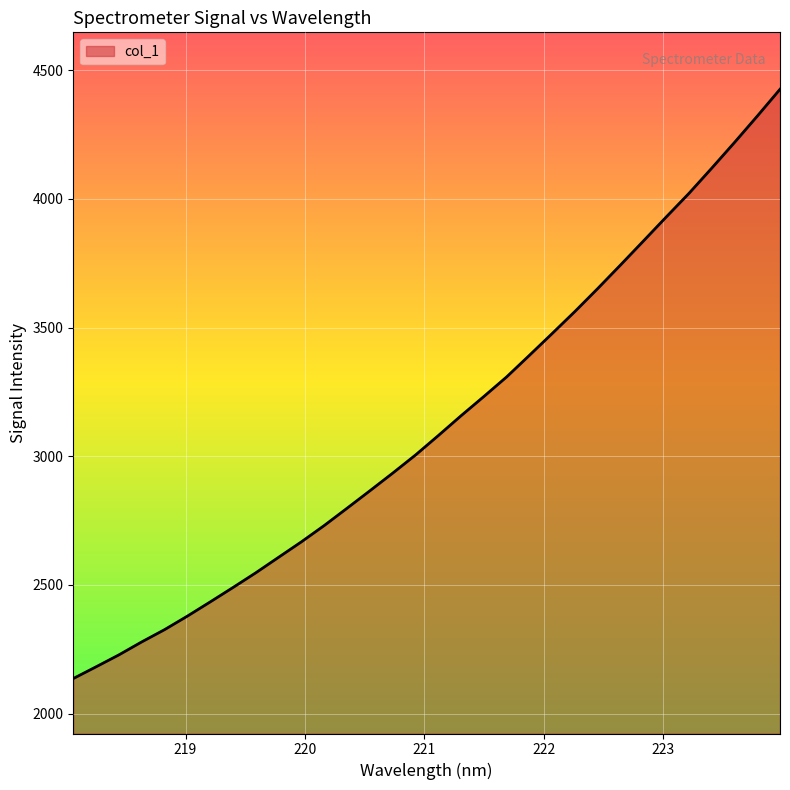

What is the difference between the maximum and minimum values?

2289.9